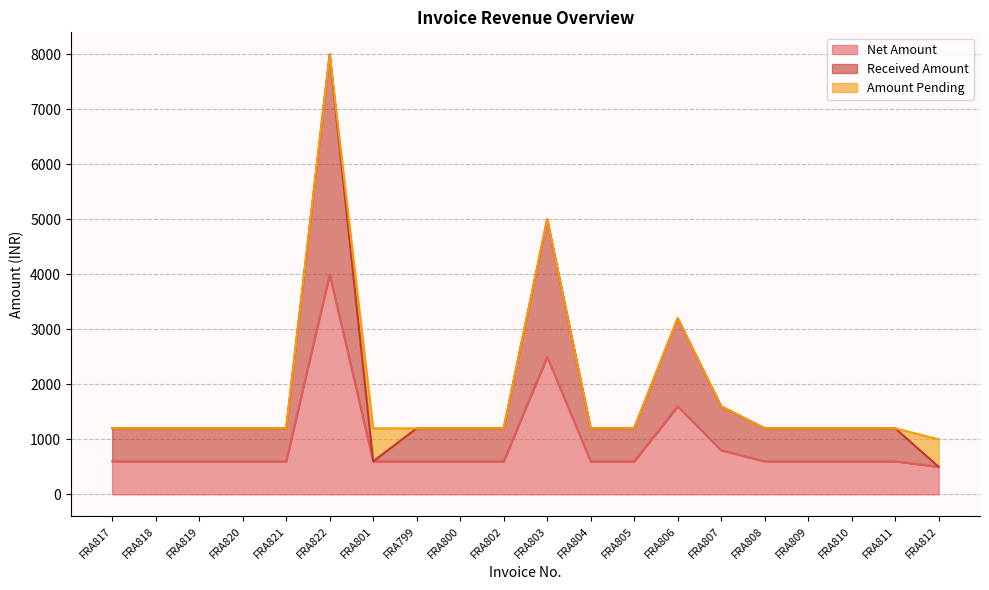

Is it true that Net Amount equals 600 at FRA800?

True